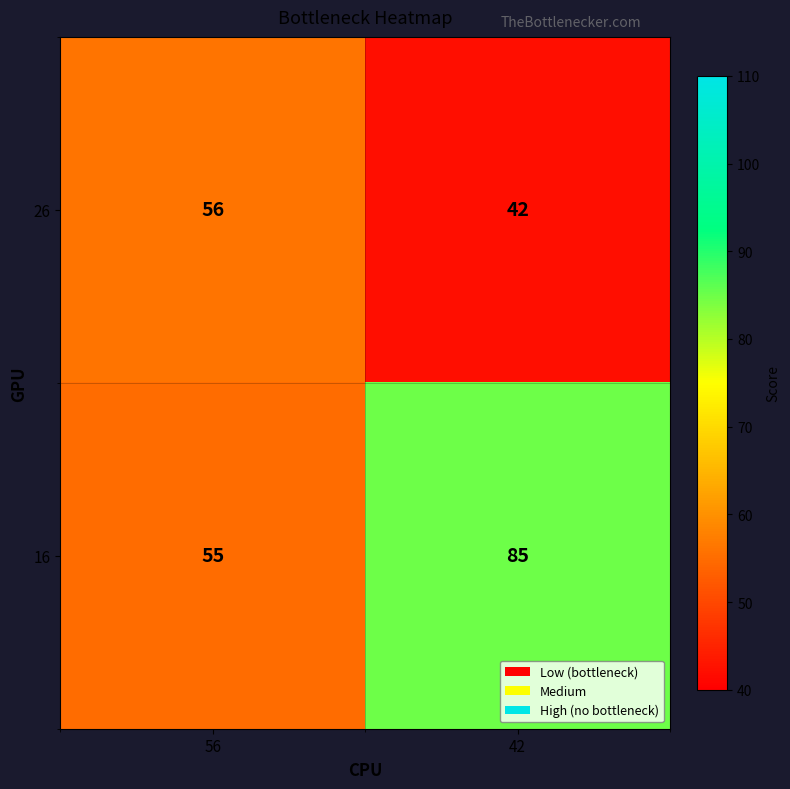

Which series has the widest spread of values?

16